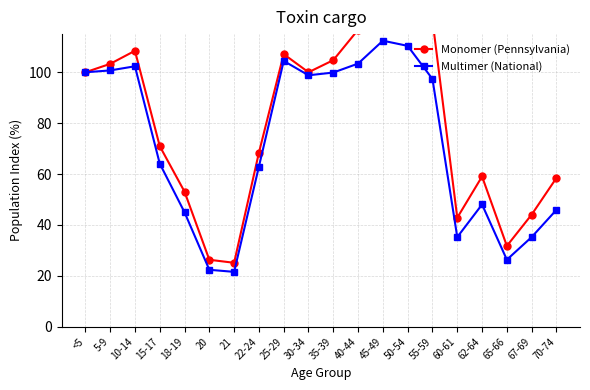

List the series in order of their overall mean, highest first.

Monomer (Pennsylvania), Multimer (National)